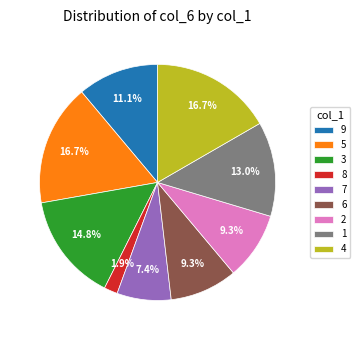

What percentage is the 1 slice, to the nearest percent?

13%